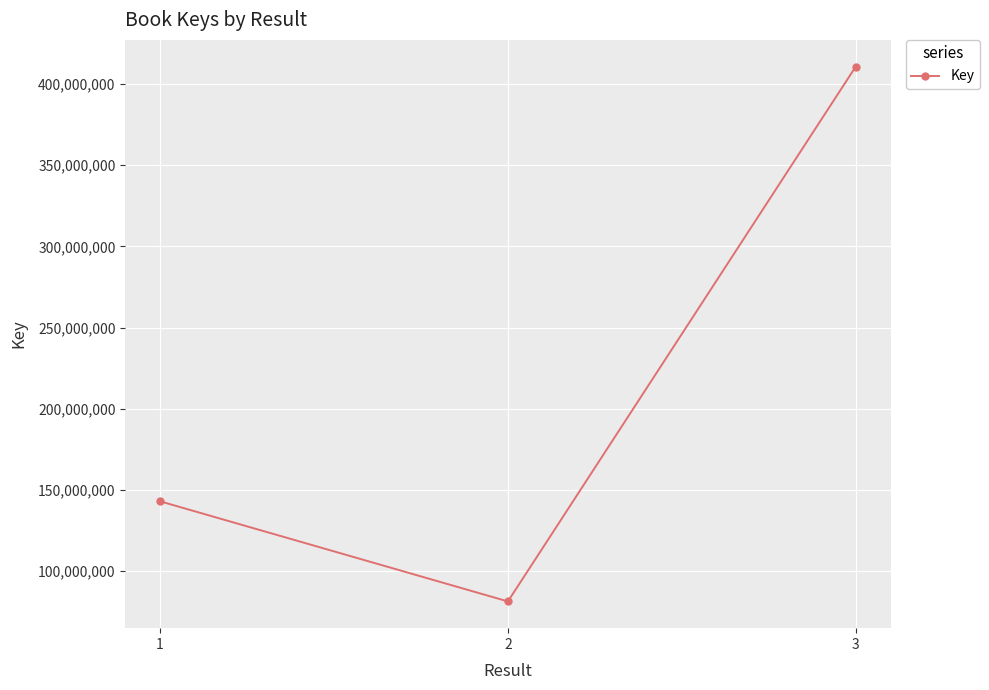

Is it true that the value at 2 is 81342207?

True